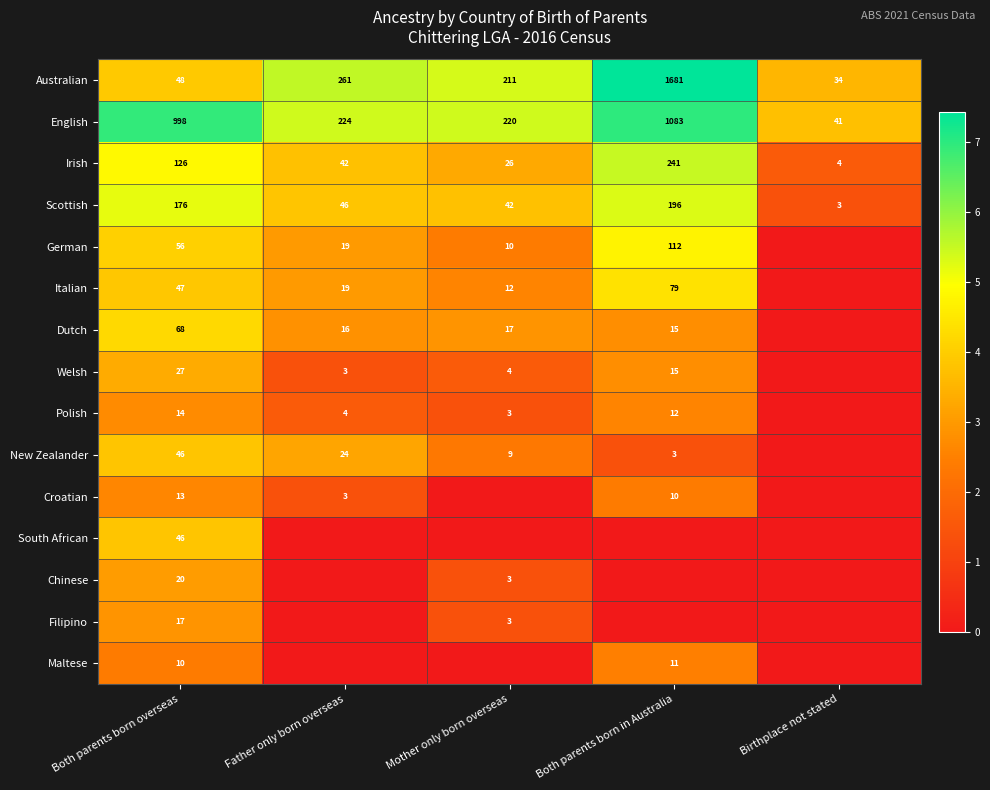

The Australian series shows 1681 at Both parents born in Australia. True or false?

True